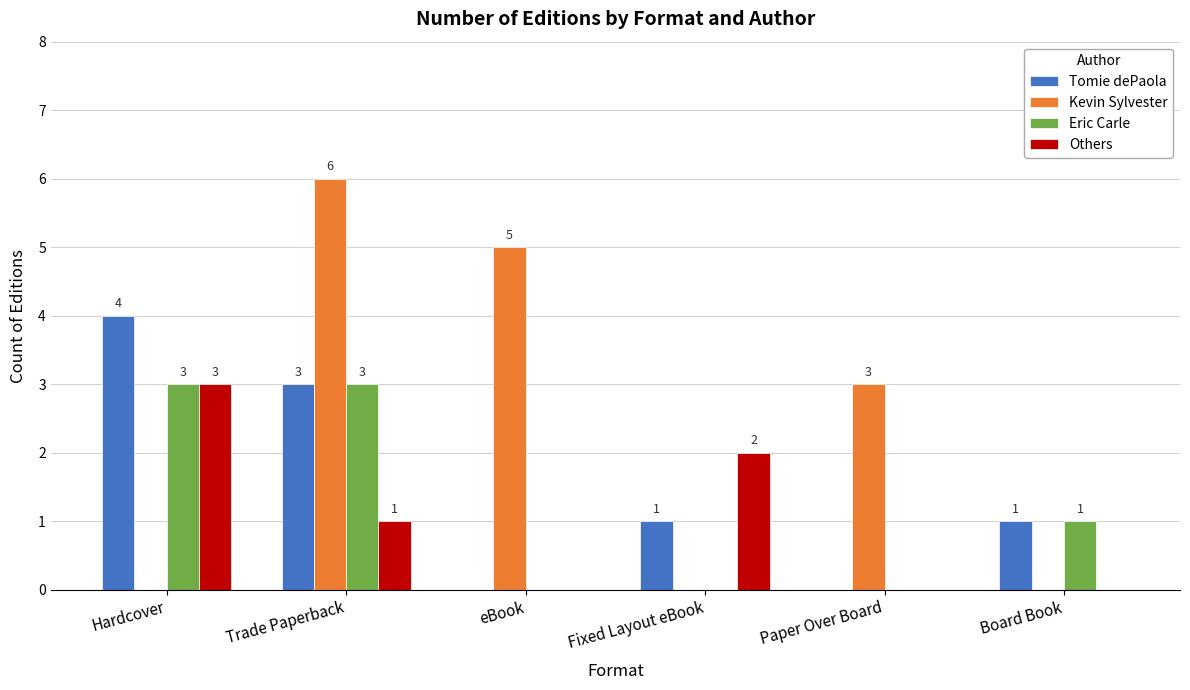

At which label is Others closest to 1?

Trade Paperback